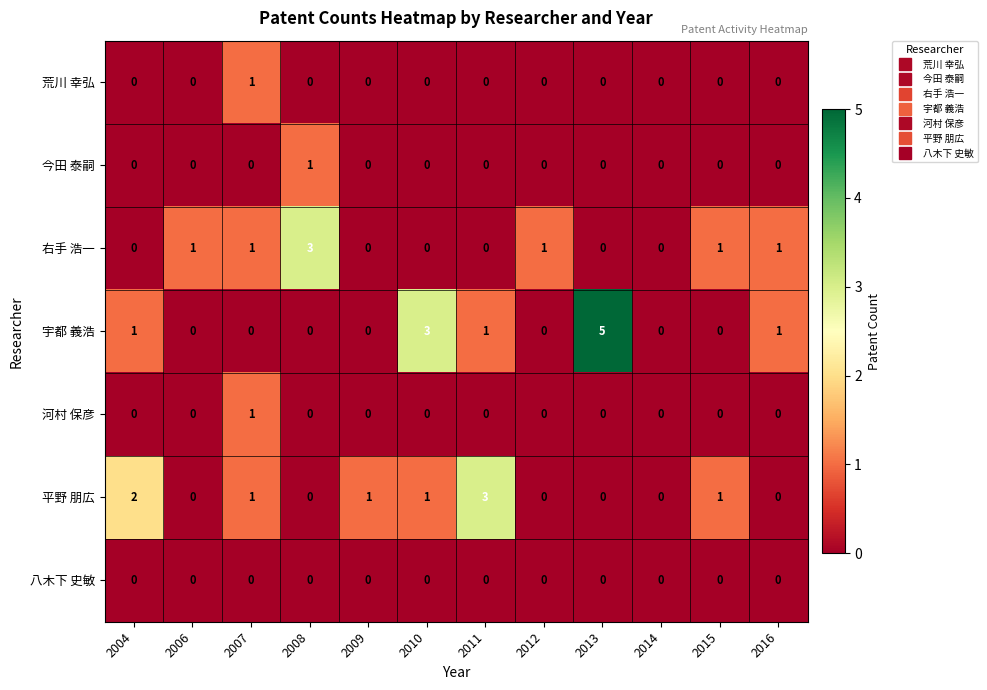

At which category is the sum across all series the highest?

2013